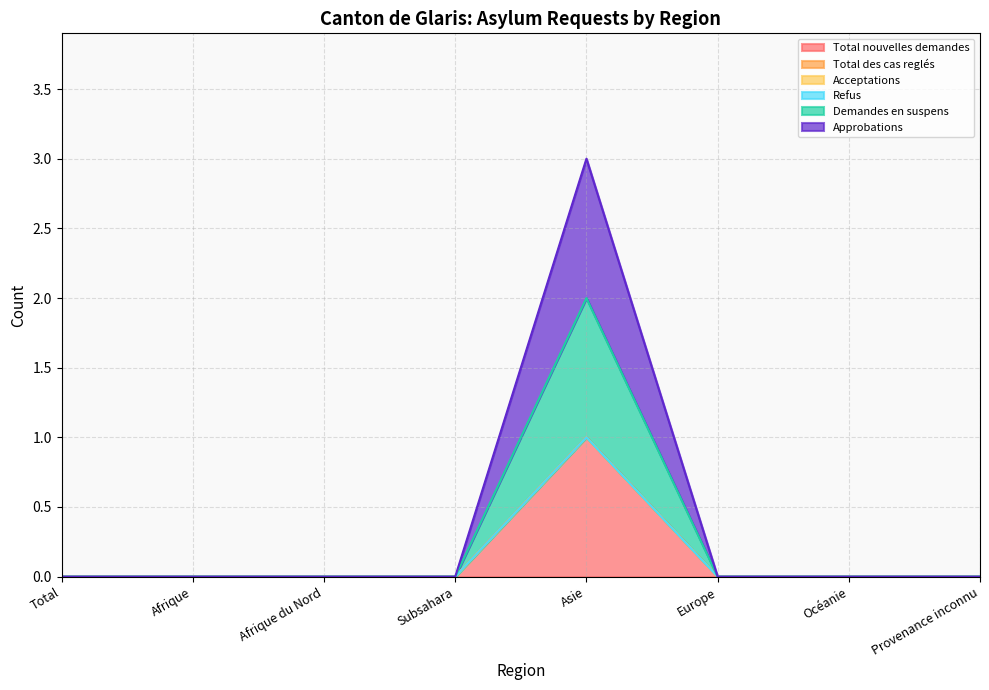

How many lines are shown in the chart?

6